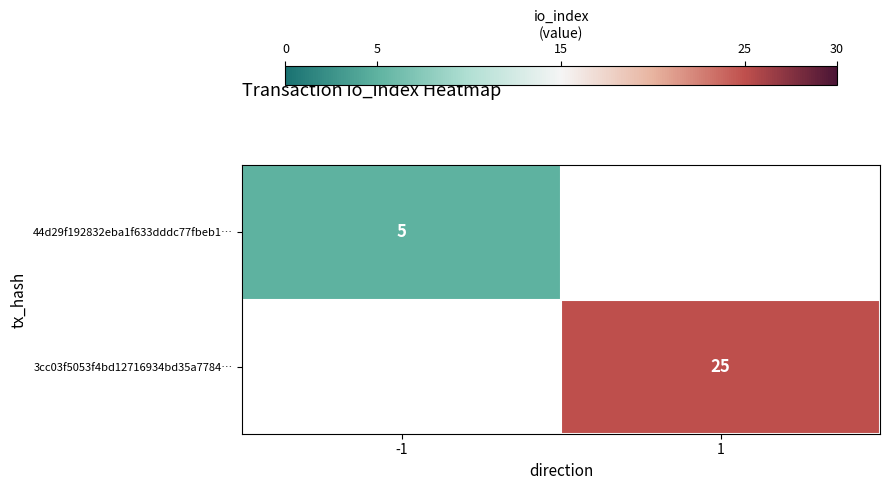

At how many categories does at least one series exceed 14?

1